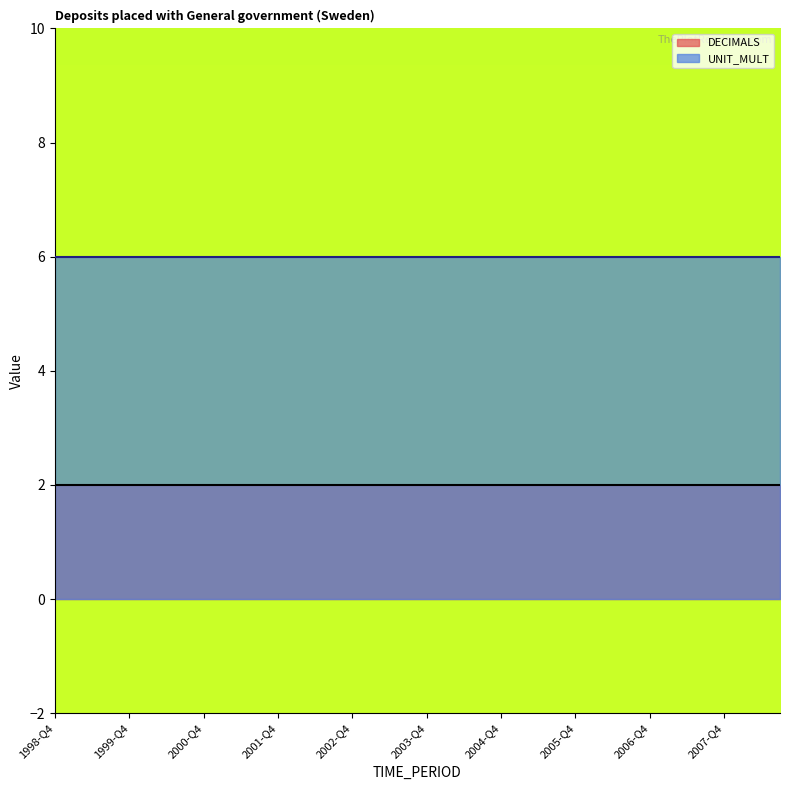

Read the UNIT_MULT value at 2003-Q3.

6